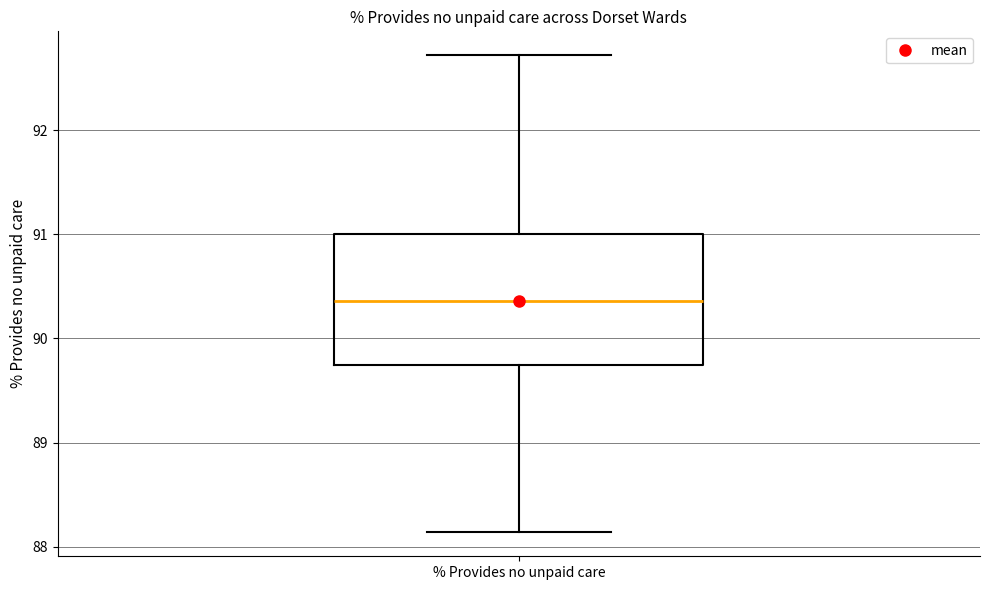

Where is the upper edge of the box for % Provides no unpaid care on the y-axis? The values are not printed on the chart, so give them approximately, as read against the axis.

91.0